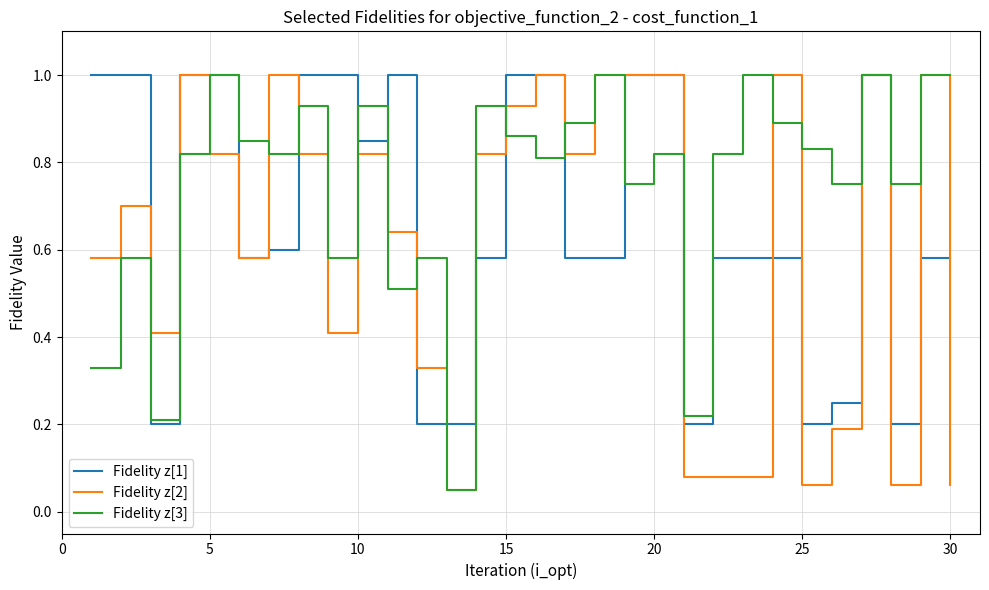

True or false: Fidelity z[2] has more than 0 points higher than both neighbors.

True